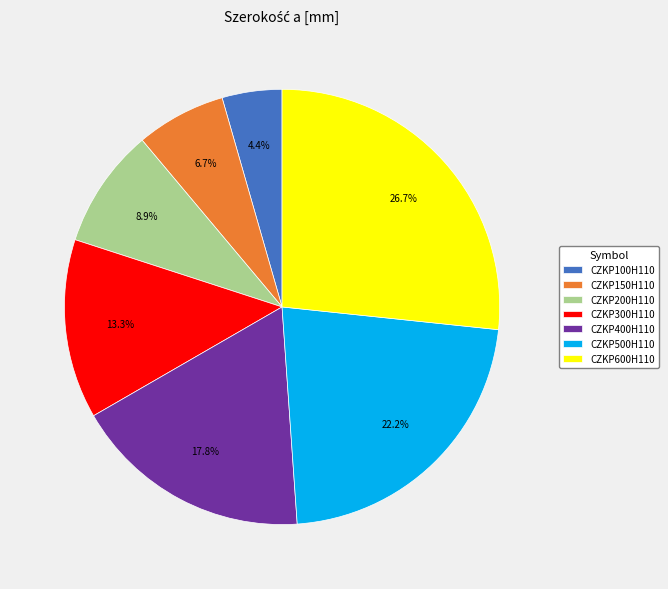

Is there any slice that represents more than half of the pie?

No